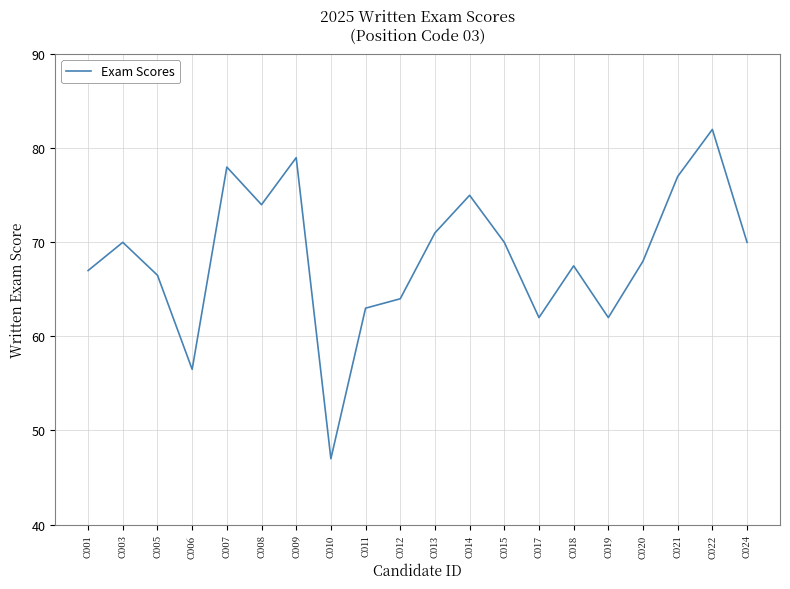

At which category does the chart reach its minimum across all series?

C010